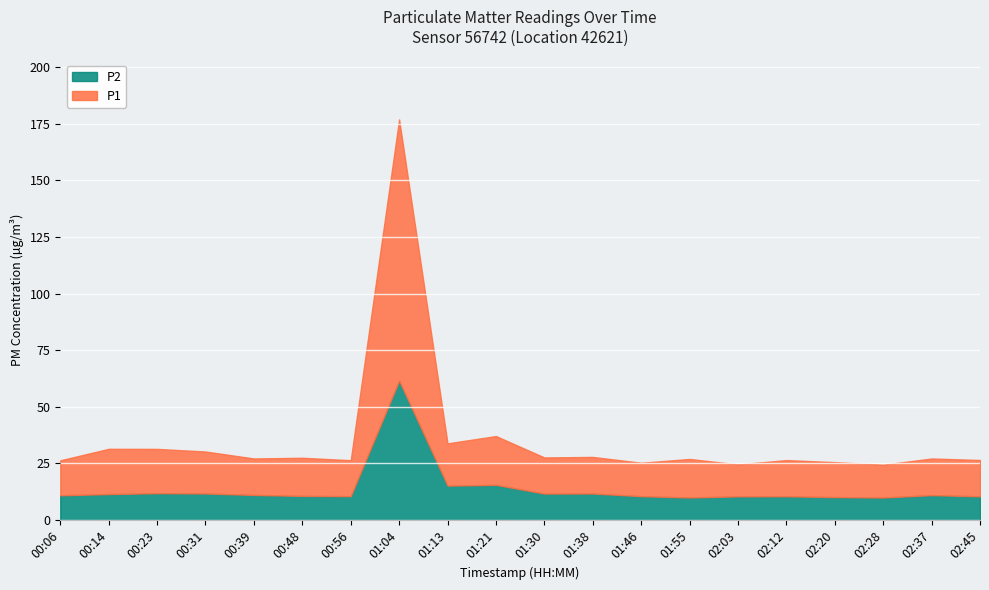

Which series has the largest range (max minus min)?

P1